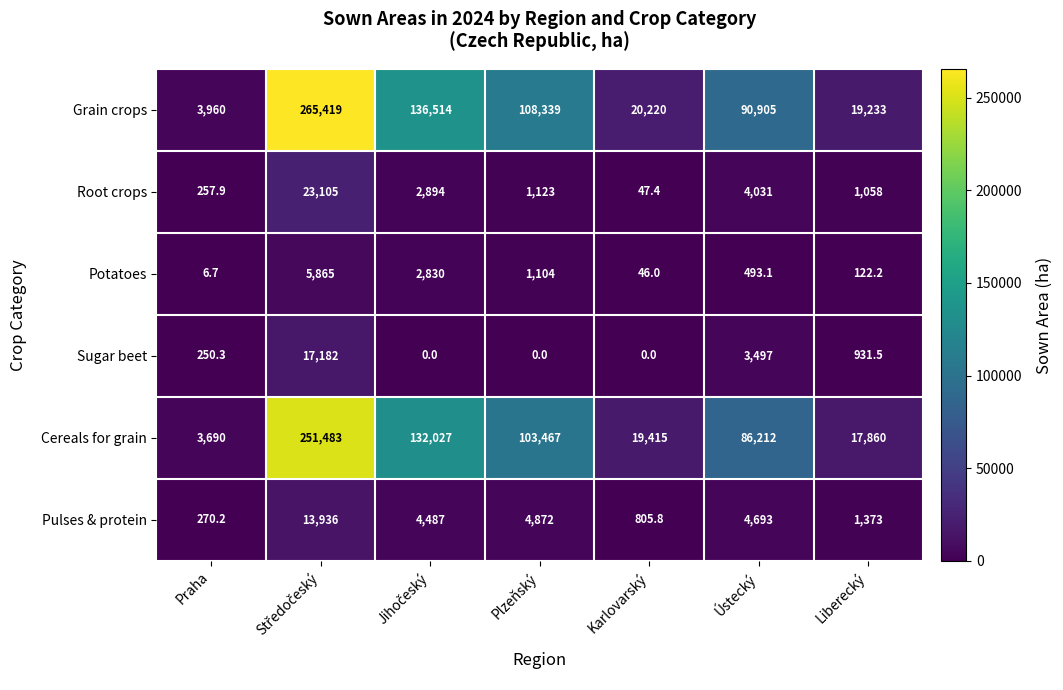

What is the spread (max minus min) of values at Plzeňský?

108339.0